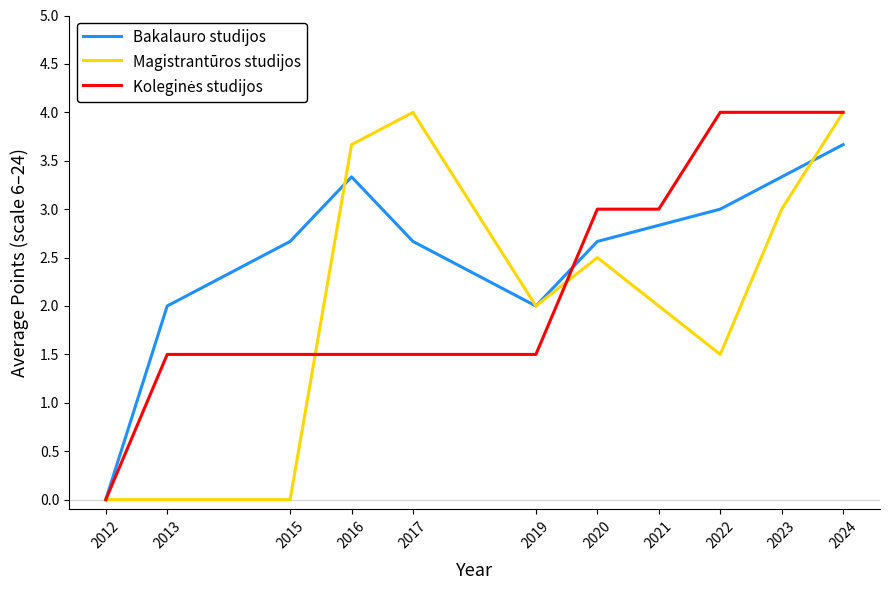

Is it true that Bakalauro studijos equals 3.0 at 2022?

True